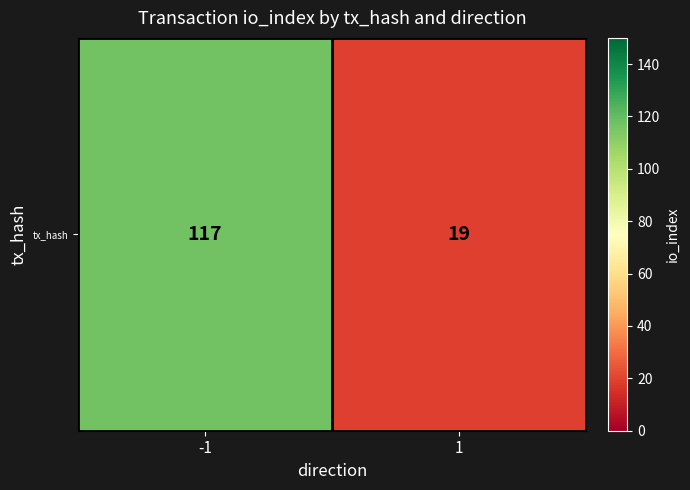

The value at 1 is 30. True or false?

False